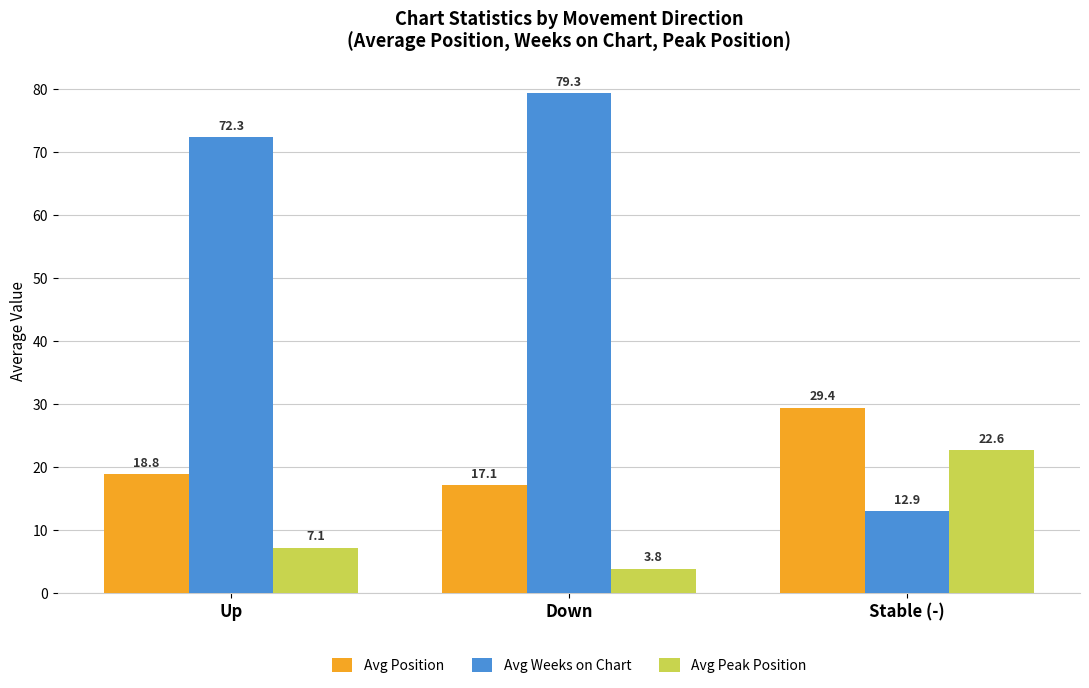

The Avg Position series shows 18.8 at Up. True or false?

True